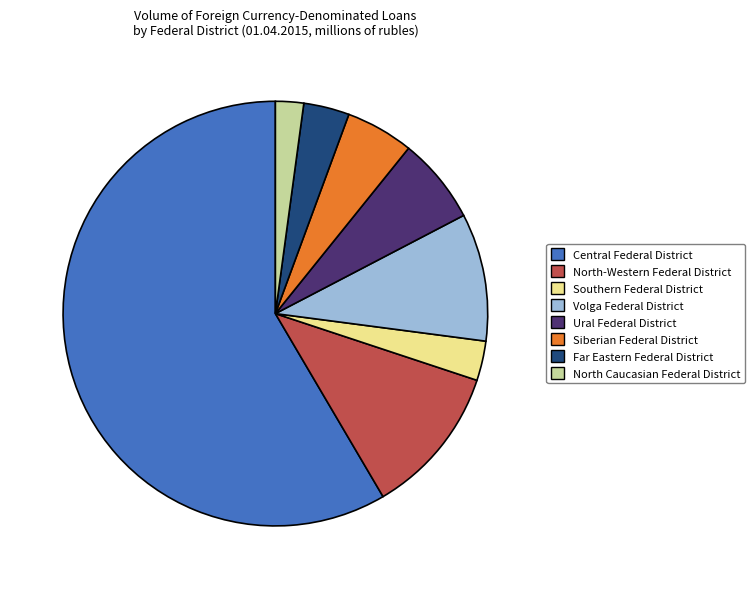

Which slice is the largest?

Central Federal District